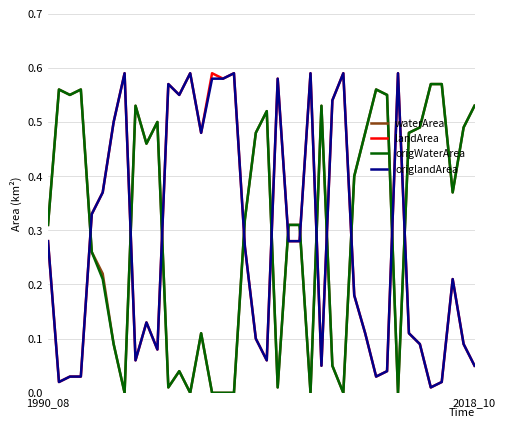

Count the number of data series in this chart.

4